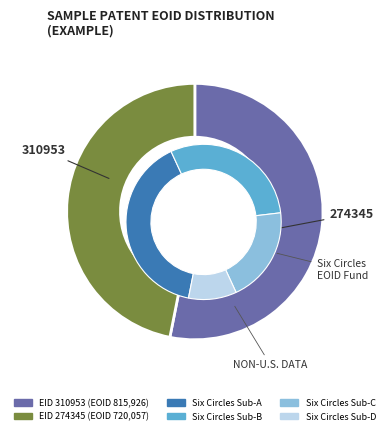

What is the largest slice in the pie chart?

310953